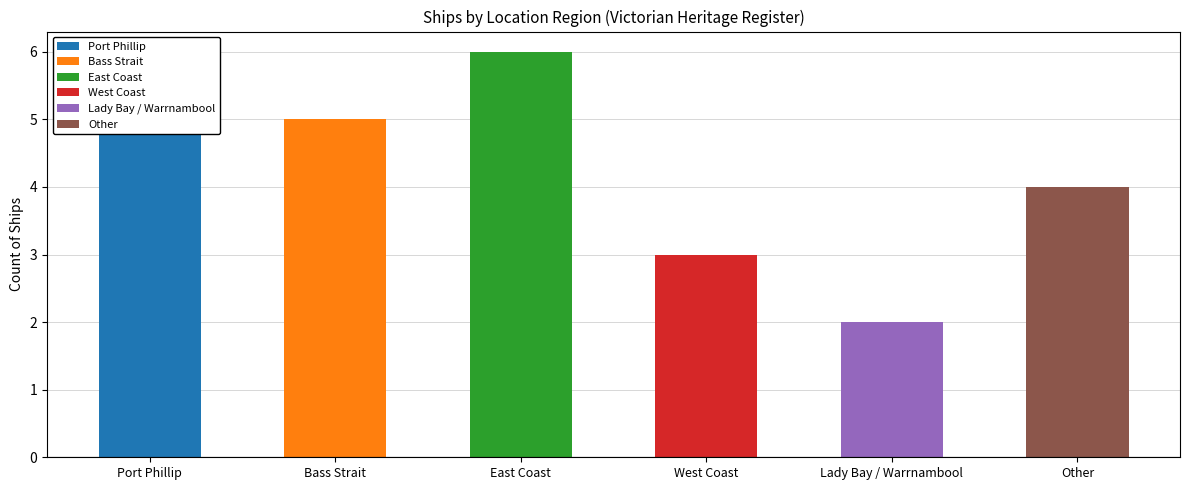

Reading left to right, extract all data points from this chart.

5	5	6	3	2	4